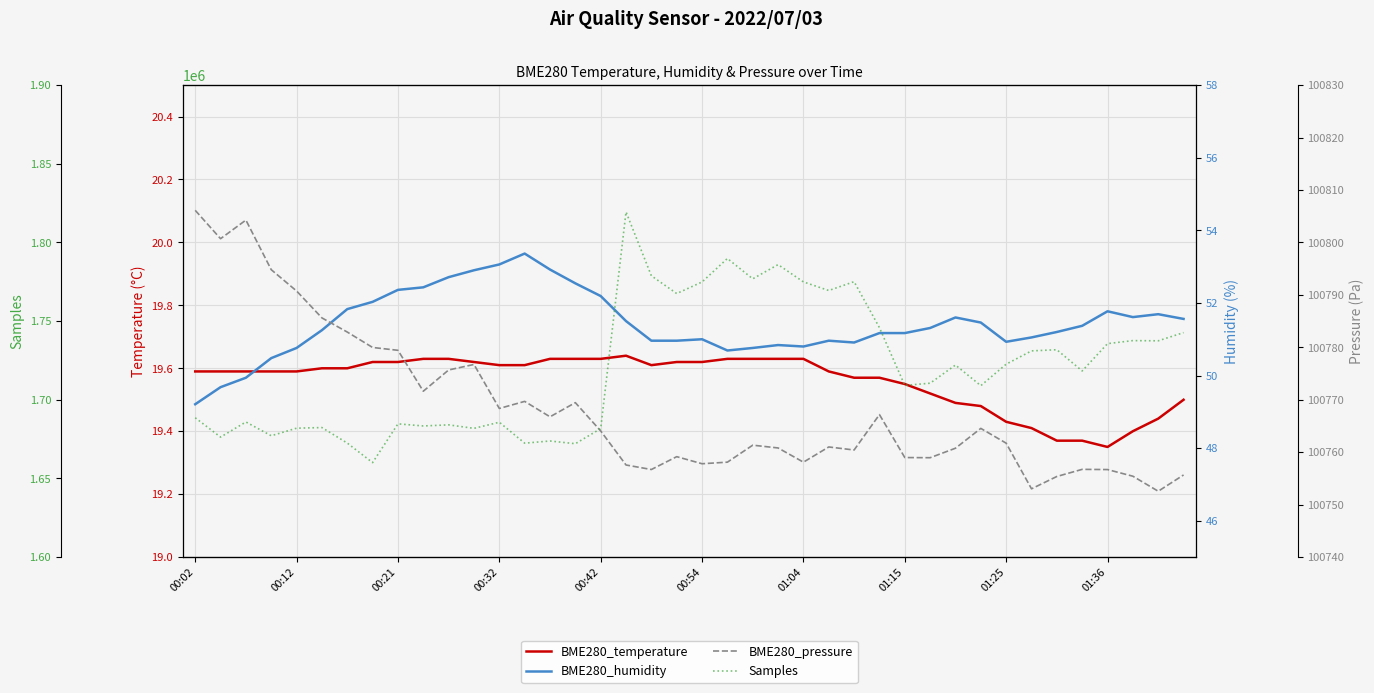

Which category has the highest value in the BME280_pressure series?

00:02